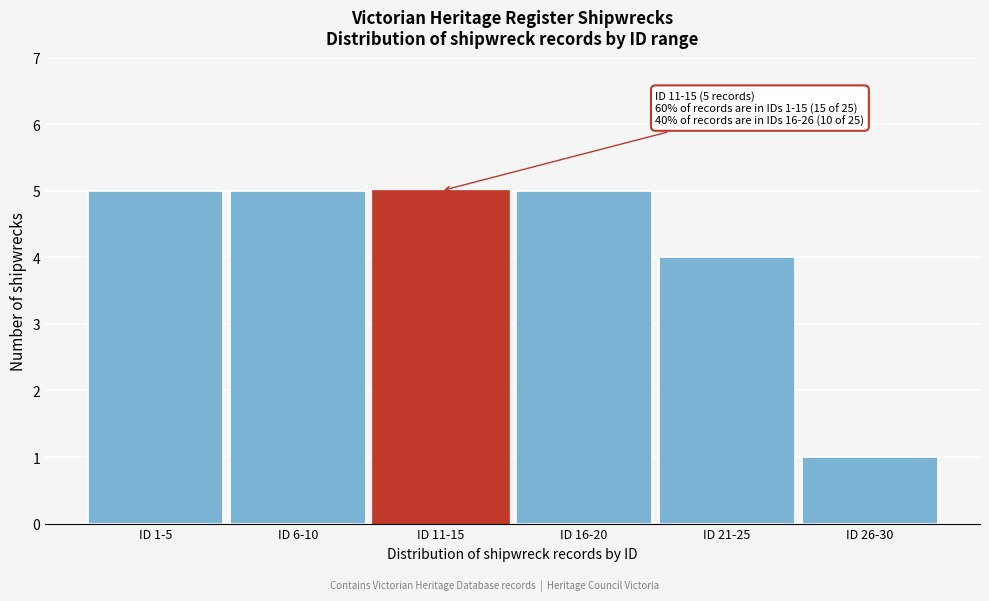

Reading right to left, extract all data points from this chart.

ID 26-30=1	ID 21-25=4	ID 16-20=5	ID 11-15=5	ID 6-10=5	ID 1-5=5